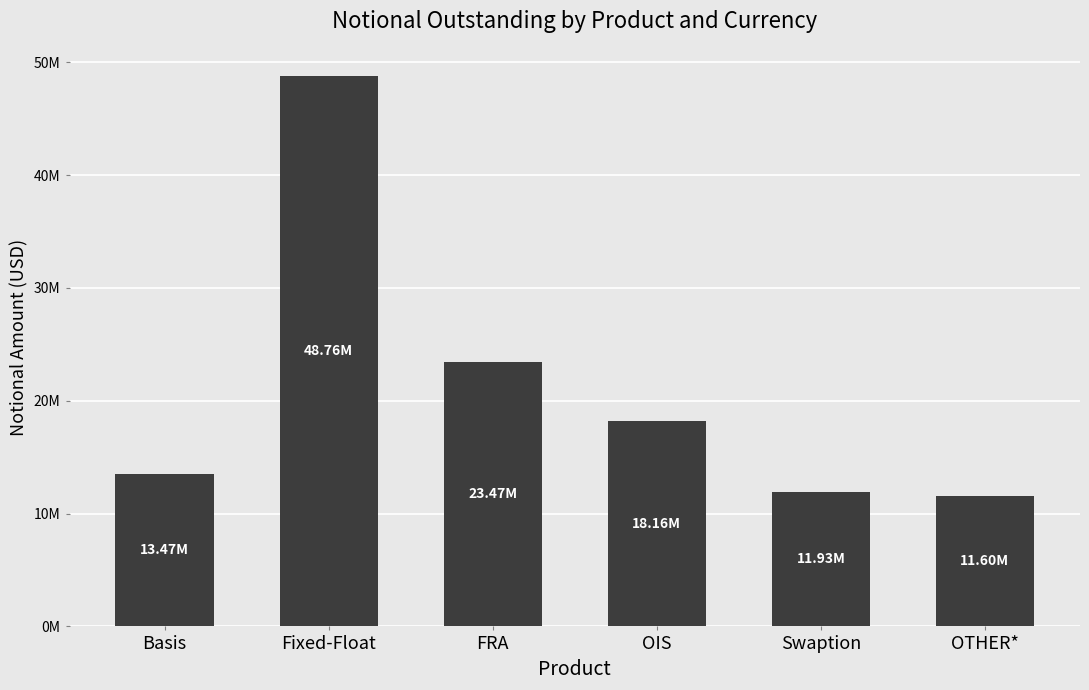

What is the maximum value shown in the chart?

48756268